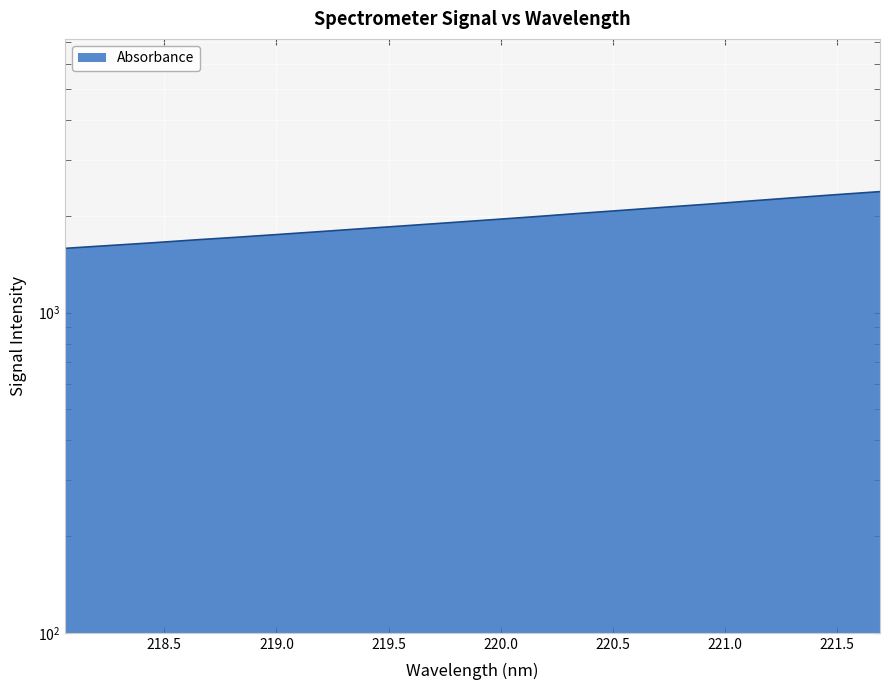

What is the label of the 18th point from the left?

221.3083